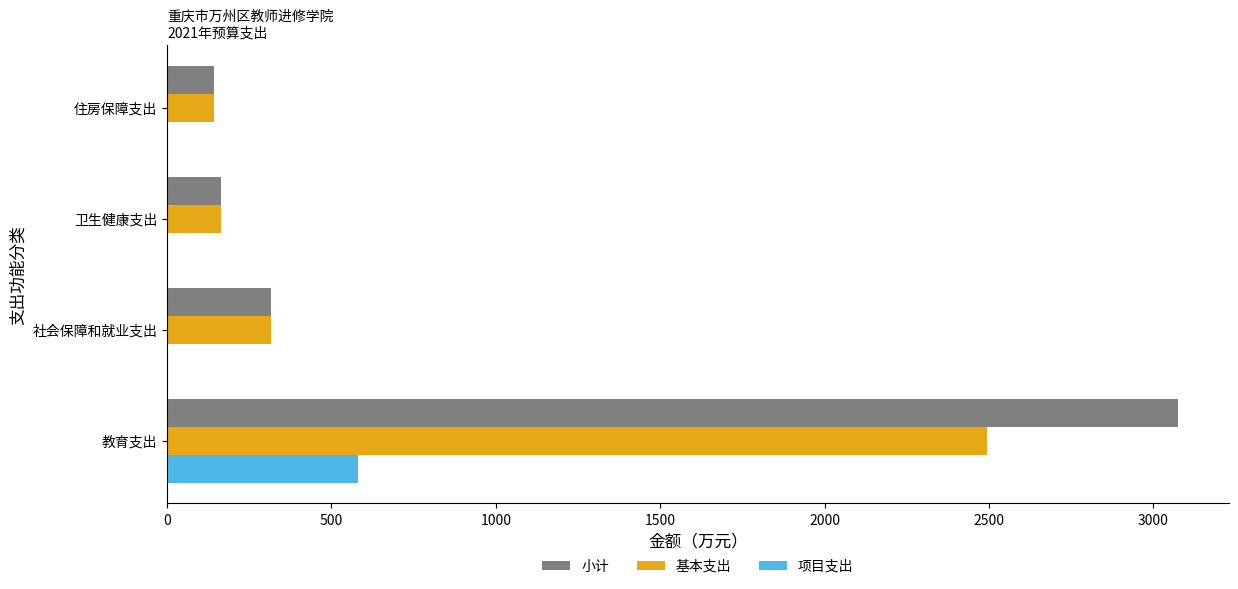

Read the 基本支出 value at 住房保障支出.

141.2